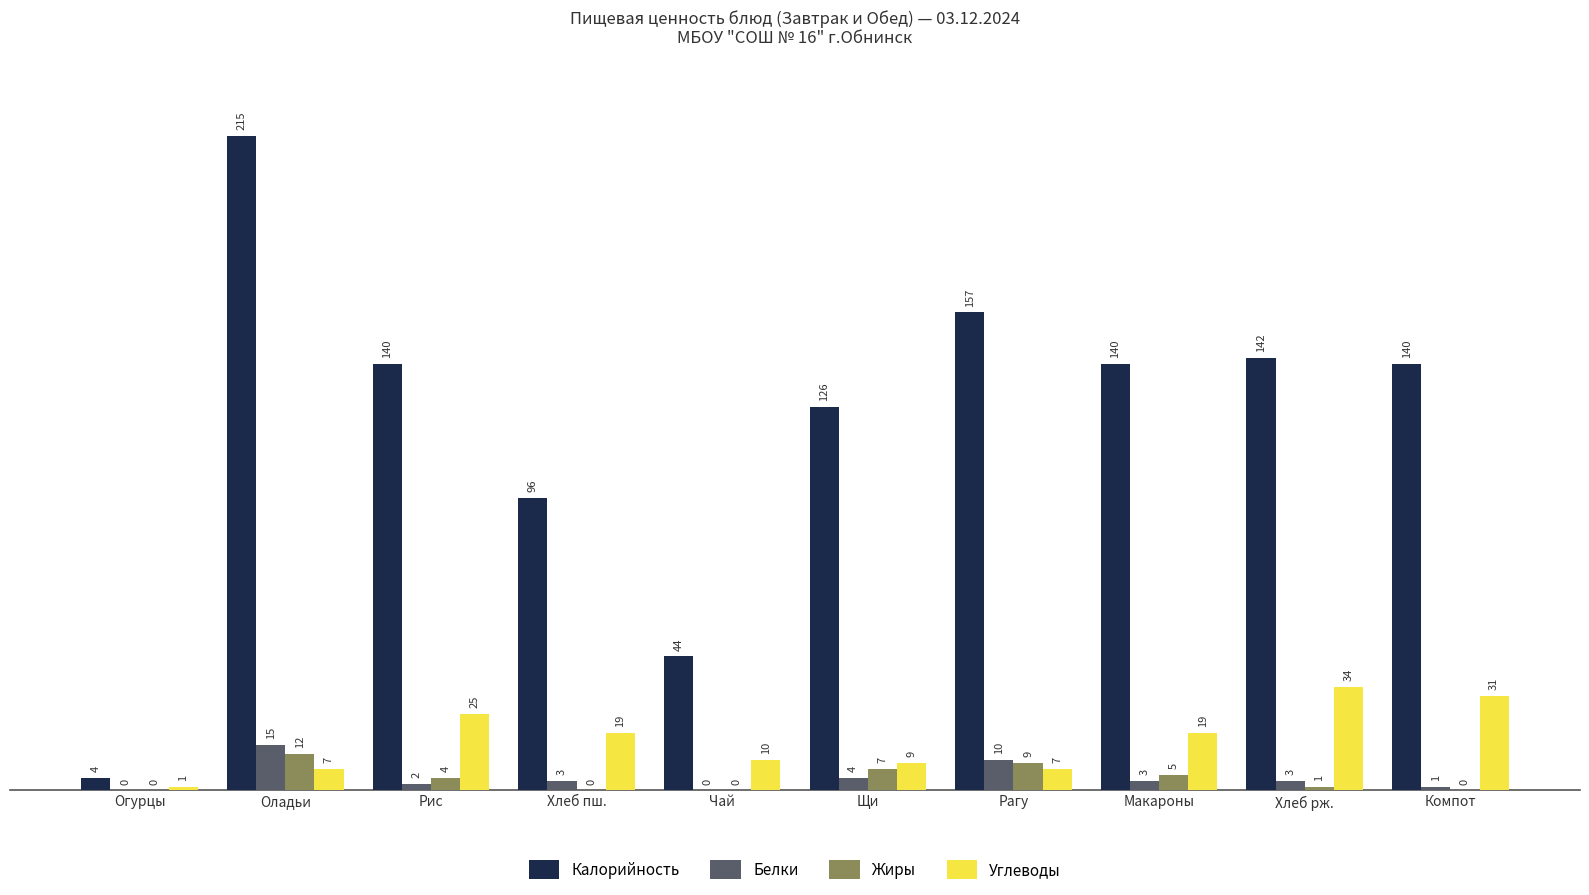

What is the total value across all series at Щи?

146